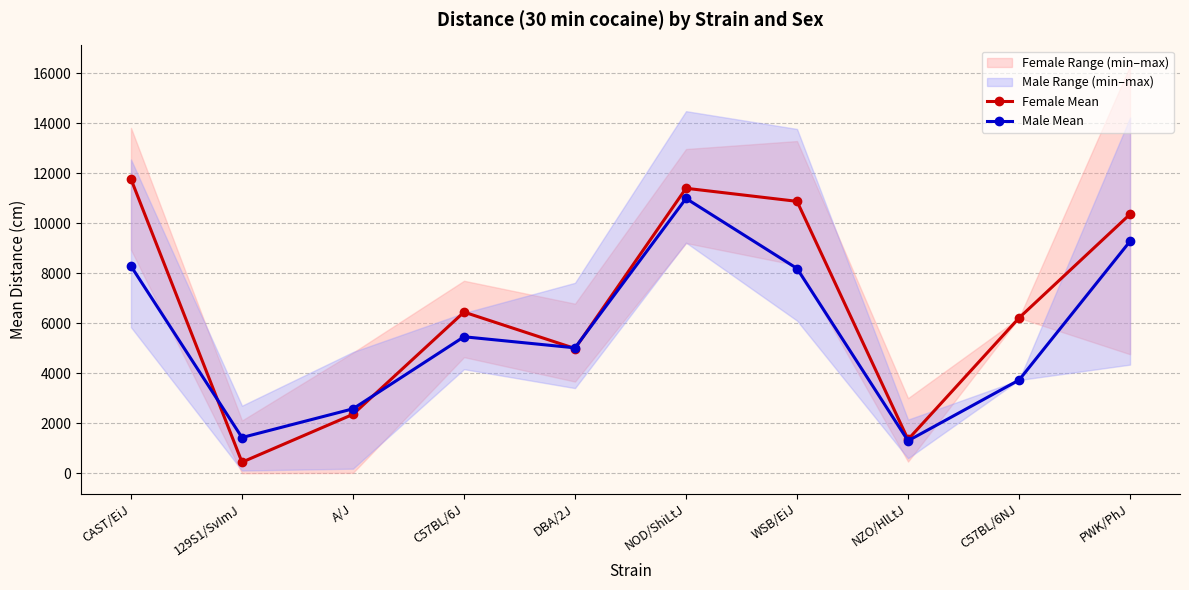

What is the average value of the Female Mean series?

6621.5